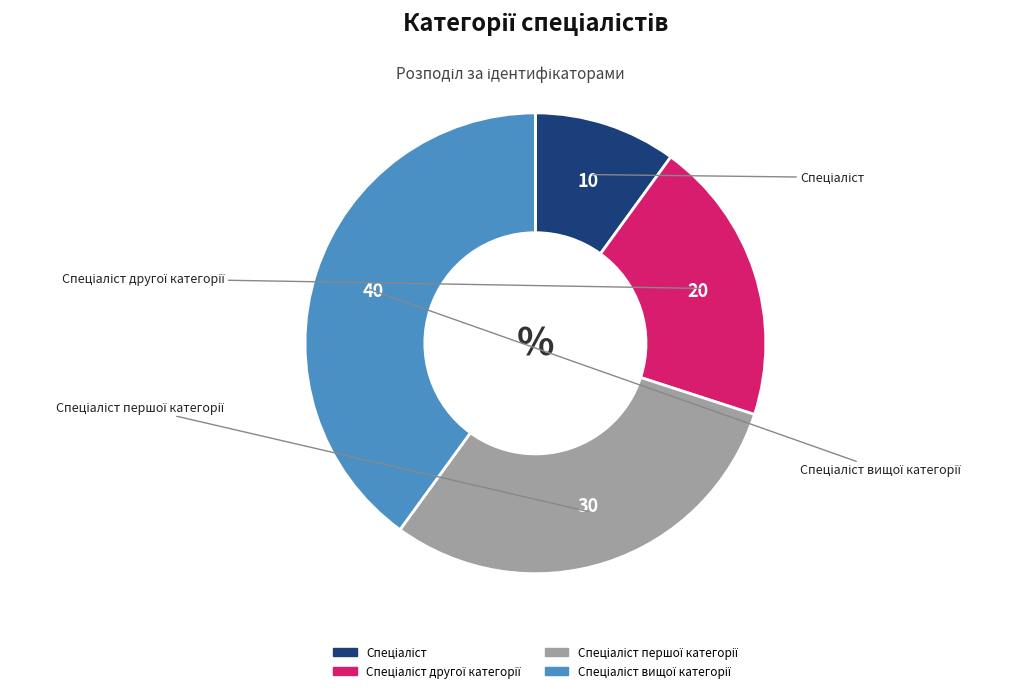

Count the number of slices in the pie.

4